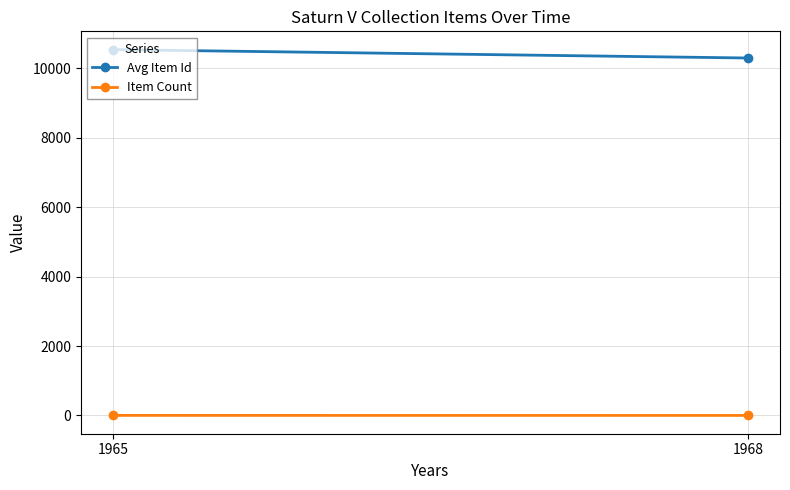

How many lines are shown in the chart?

2